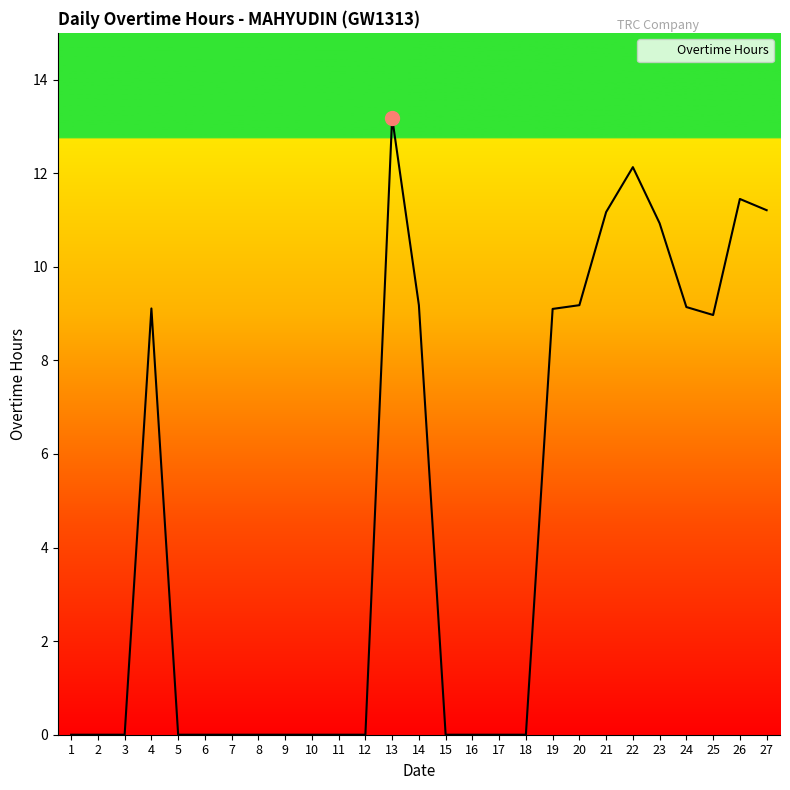

What is the maximum value shown in the chart?

13.2